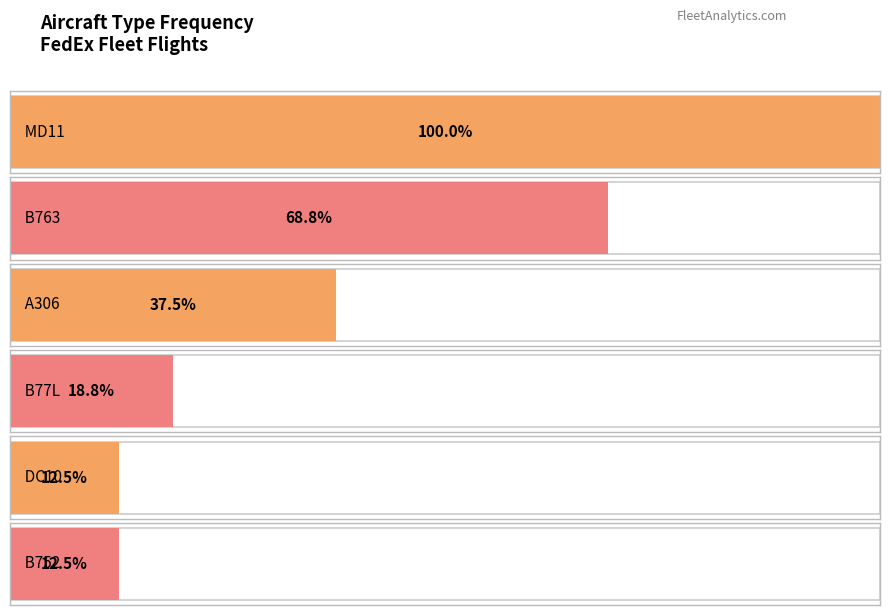

Which has a higher value, A306 or DC10?

A306